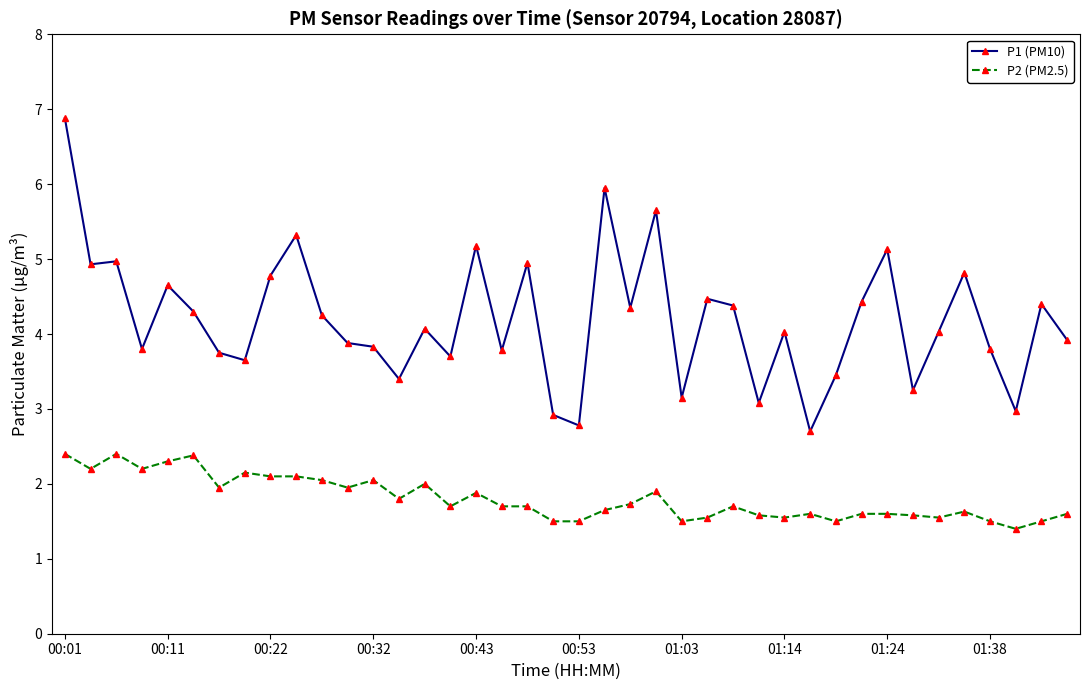

Which series has the widest spread of values?

P1 (PM10)